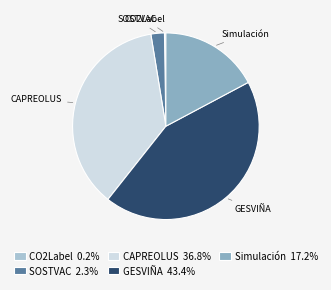

Which slice is the largest?

GESVIÑA